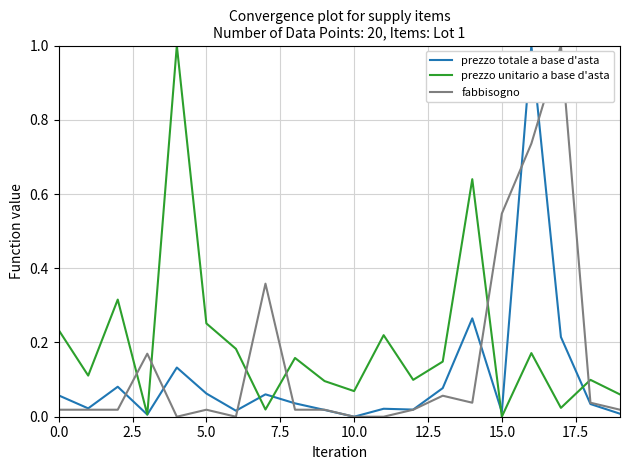

After their last crossing, which series has the higher values: fabbisogno or prezzo unitario a base d'asta?

prezzo unitario a base d'asta